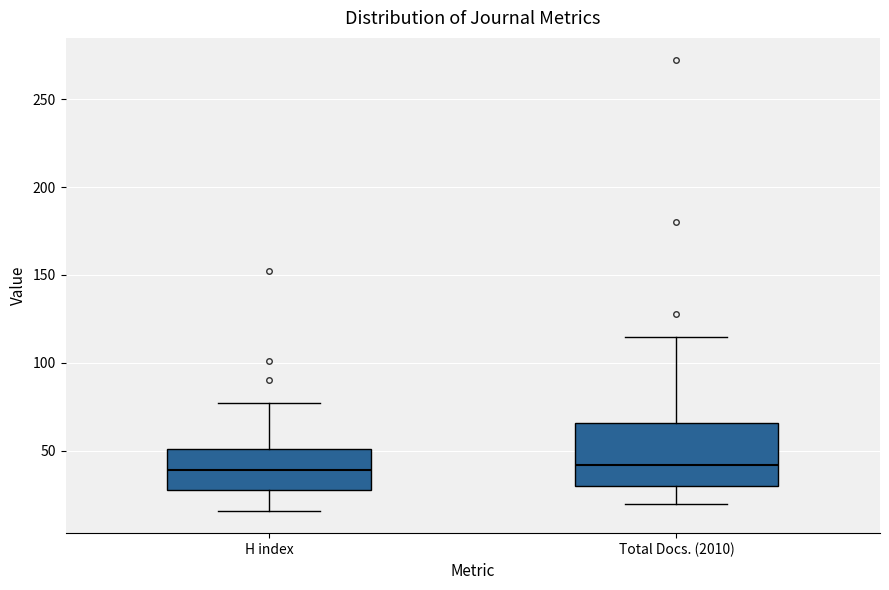

Which box is the tallest, from its lower edge to its upper edge?

Total Docs. (2010)